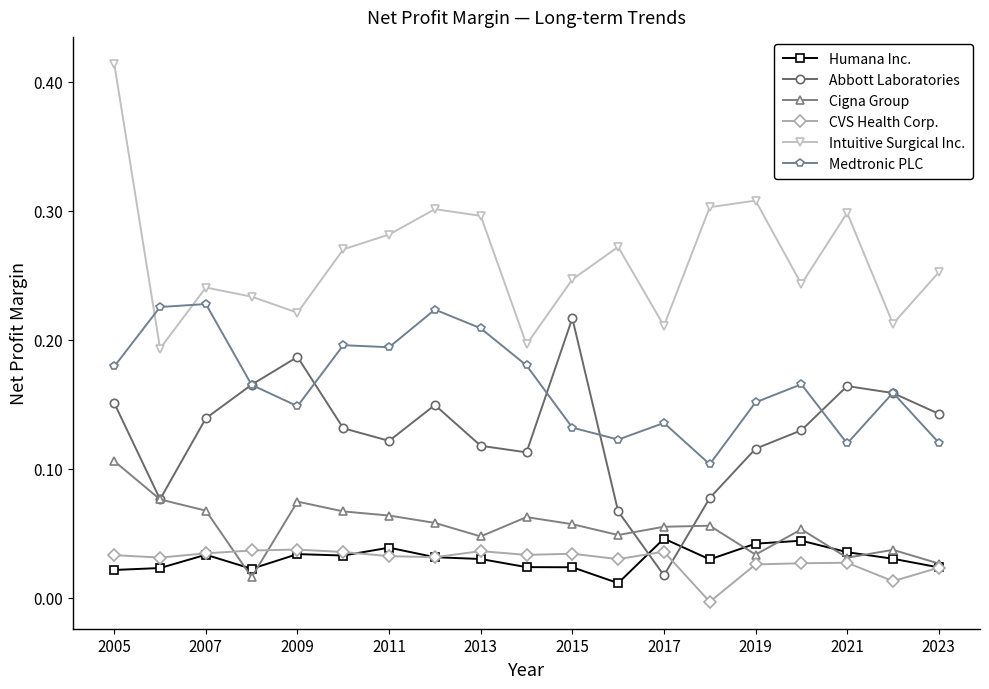

True or false: Medtronic PLC and Cigna Group cross at least once.

False